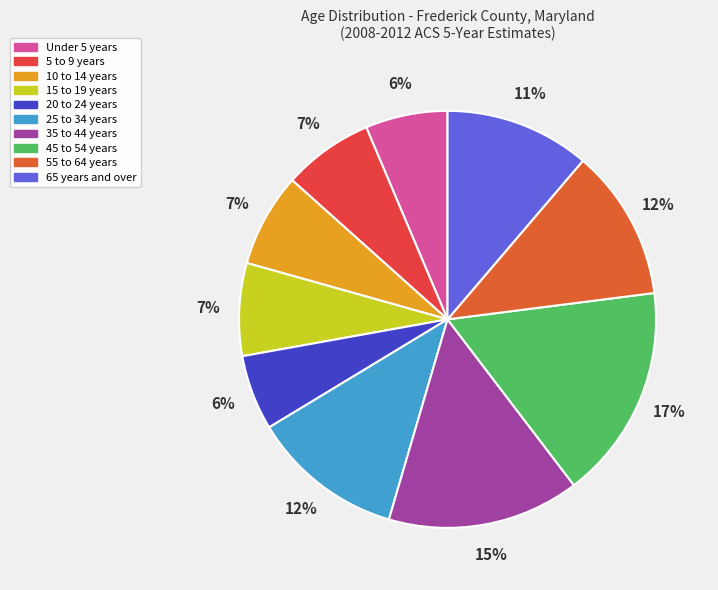

Which slice is the largest?

45 to 54 years